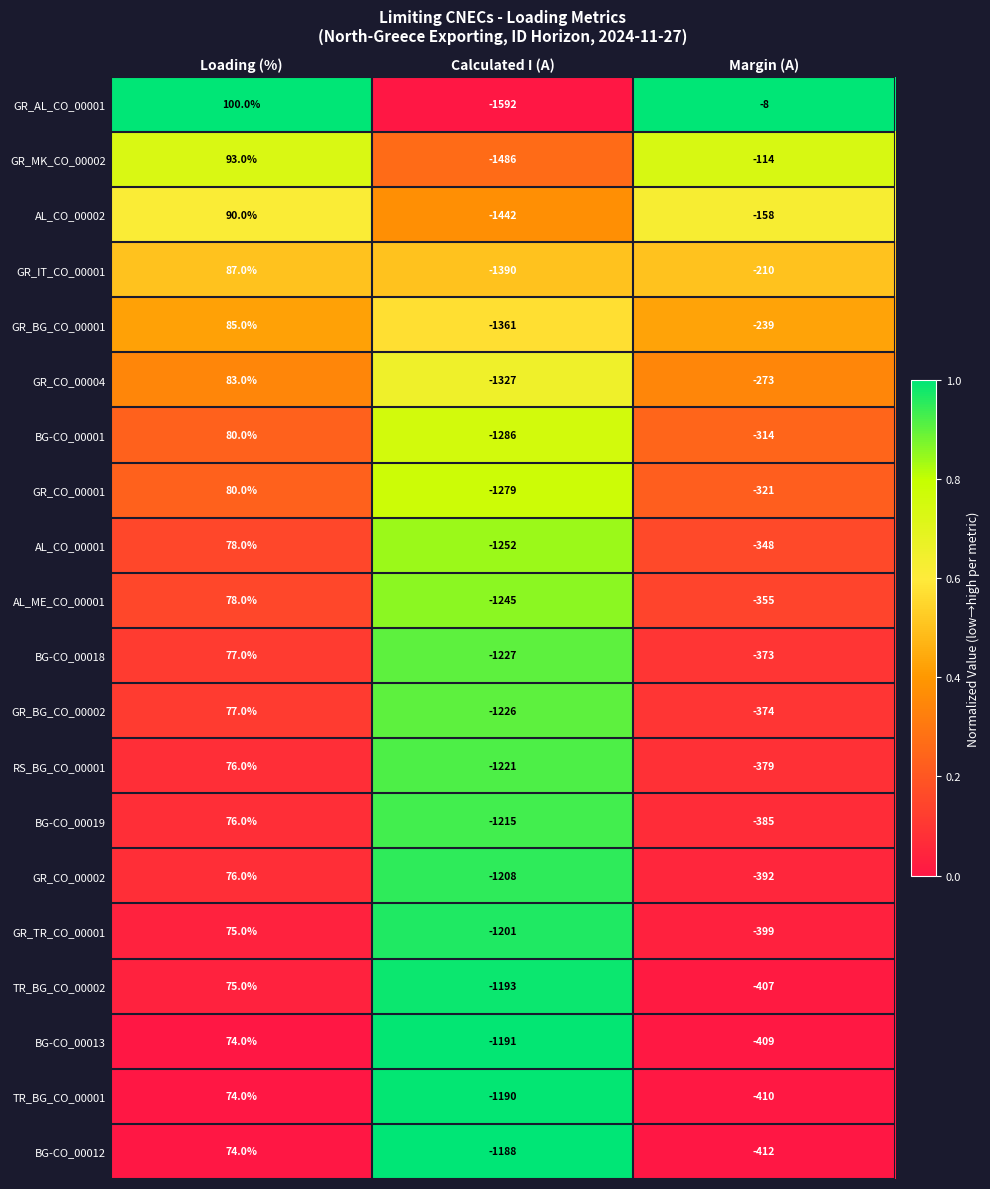

Where does the RS_BG_CO_00001 series first go above -379?

Loading (%)